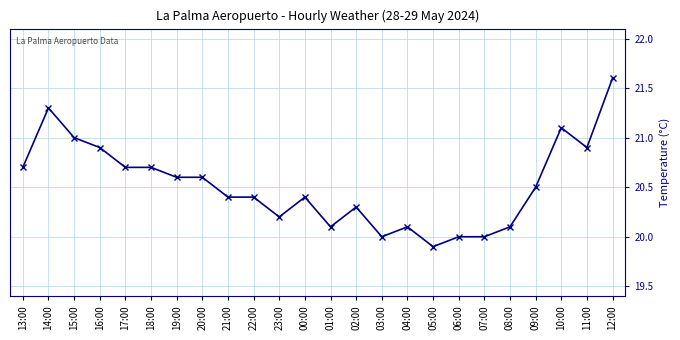

Between 13:00 and 15:00, which is larger?

15:00